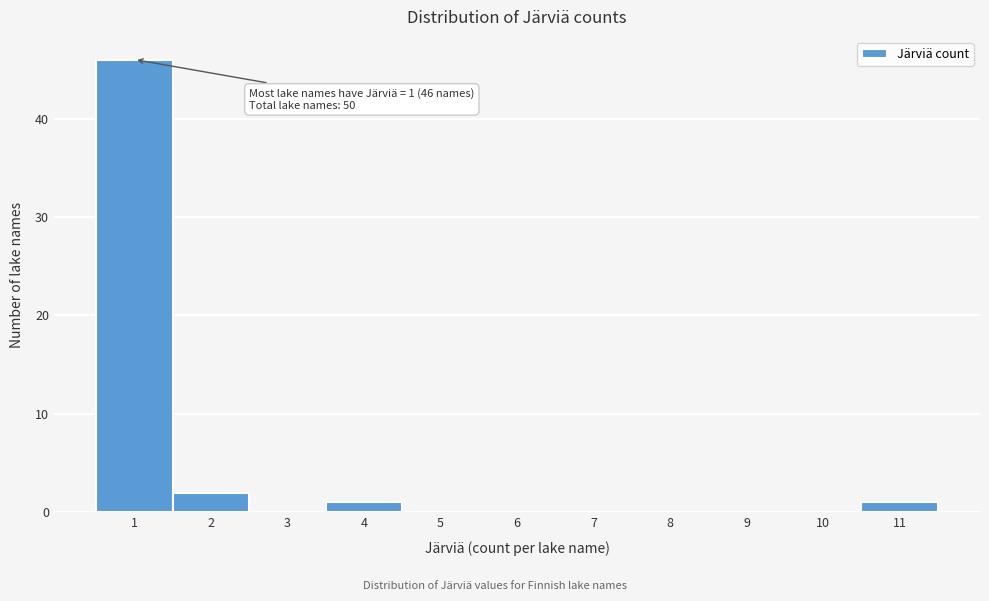

Reading right to left, transcribe all the data shown in this chart.

11=1	10=0	9=0	8=0	7=0	6=0	5=0	4=1	3=0	2=2	1=46